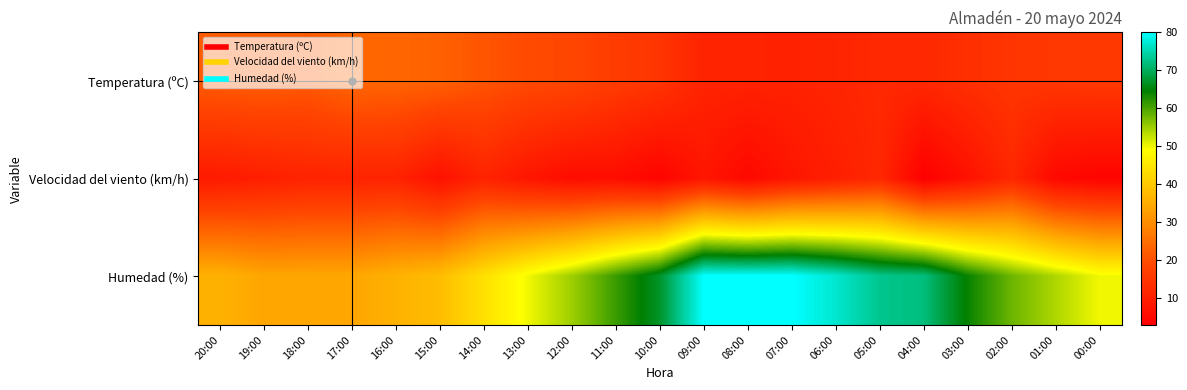

What is the difference between the highest and lowest values at 07:00?

72.0